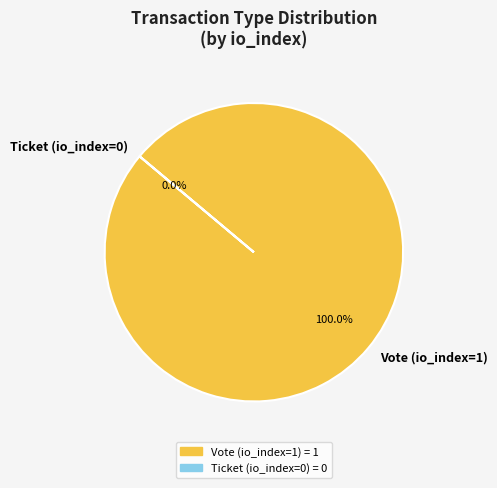

Is there a majority slice in this chart?

Yes